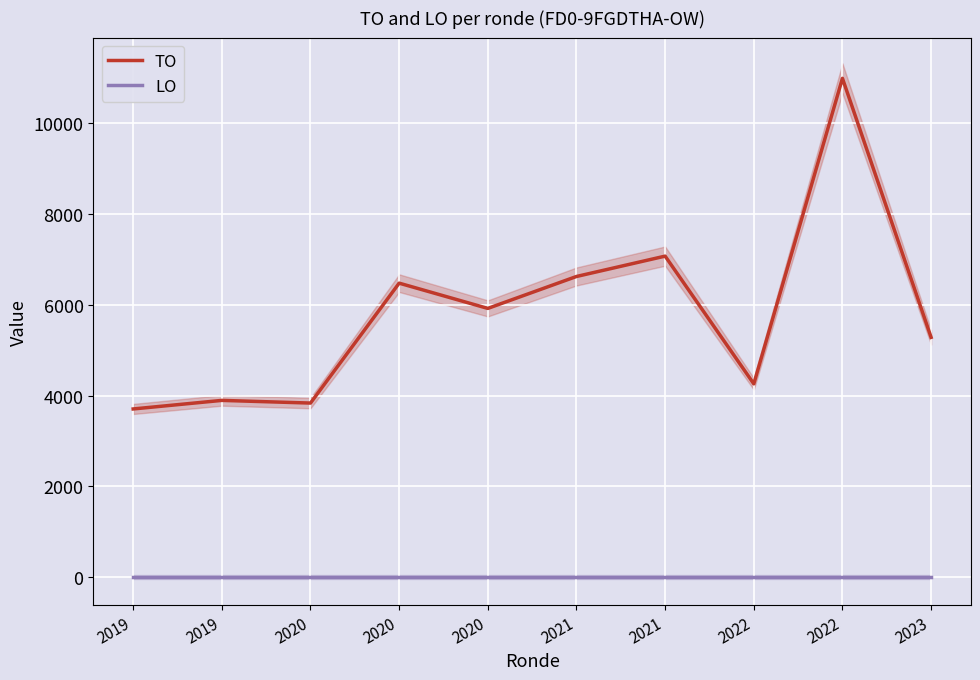

At 2020, list the series in order from smallest to largest.

LO, TO